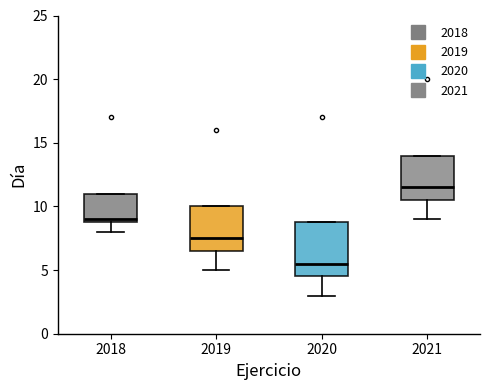

Which box is the tallest, from its lower edge to its upper edge?

2020